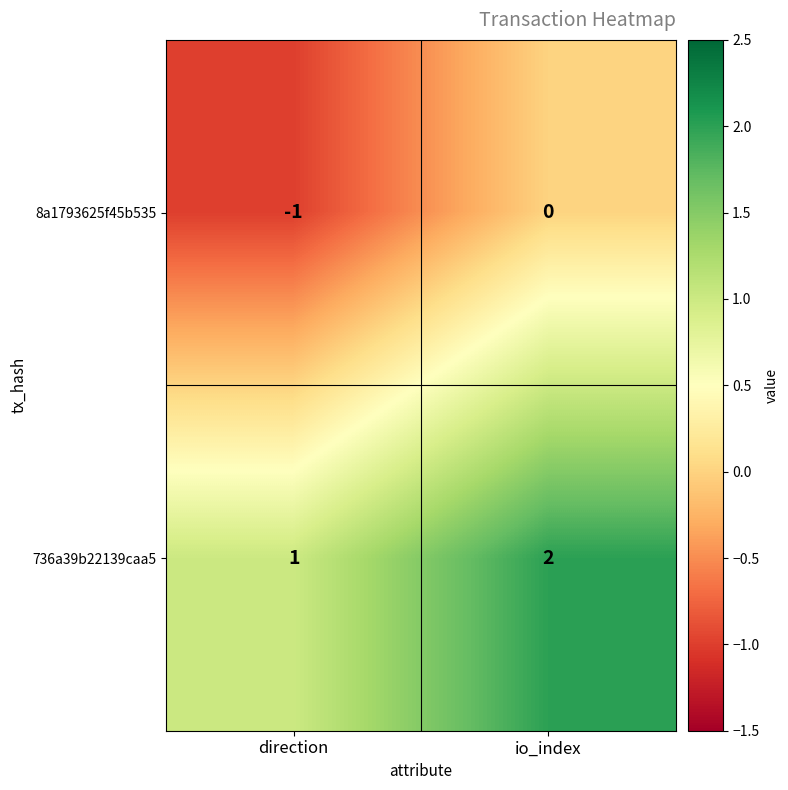

How many data points does each series have?

2